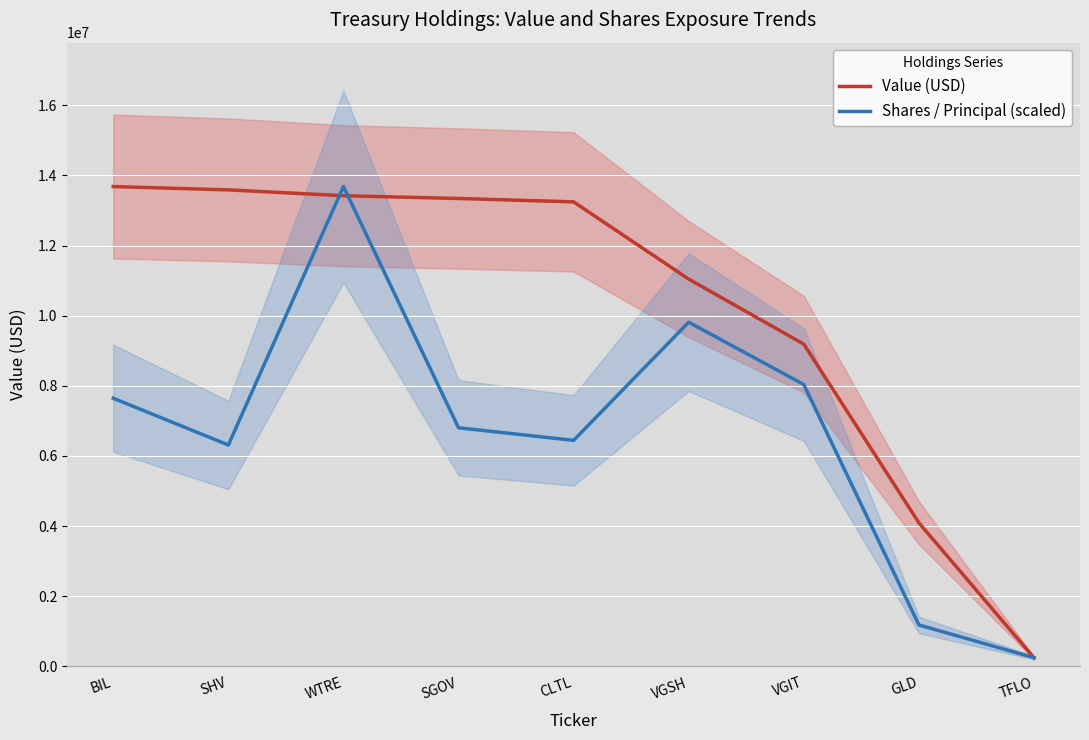

True or false: Shares / Principal (scaled) has a value of 10438245.8 at CLTL.

False